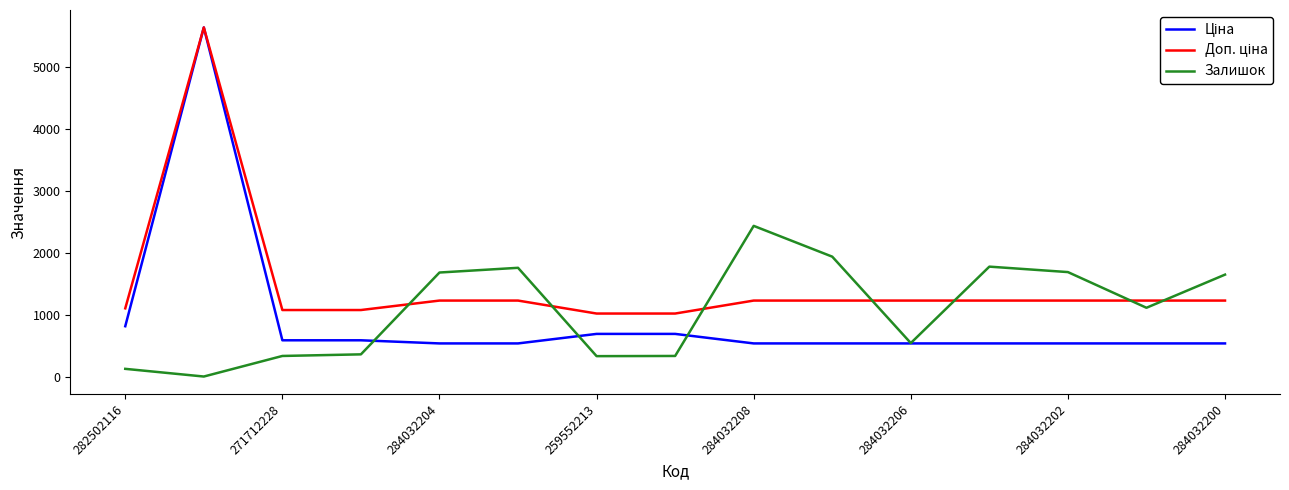

What is the maximum value shown in the chart?

5636.0